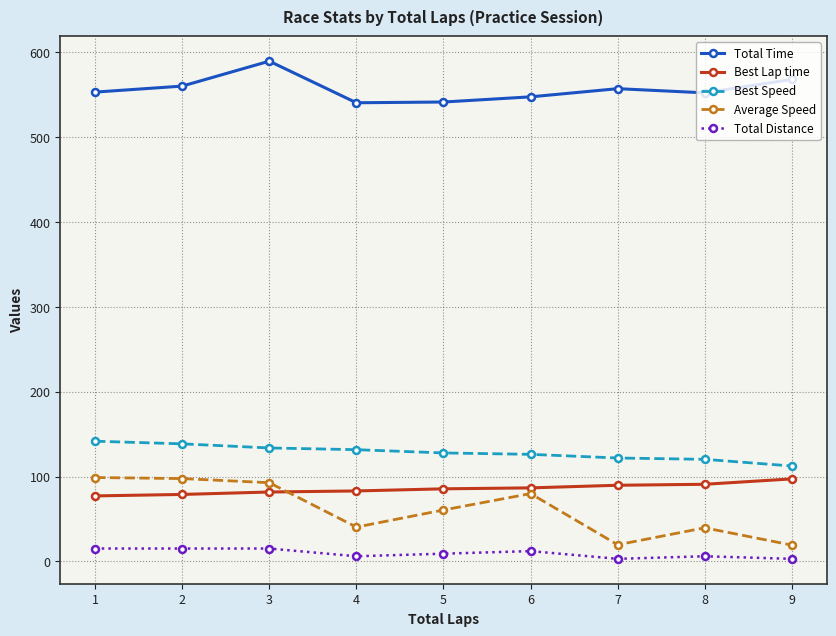

What is the maximum value for Average Speed?

98.9